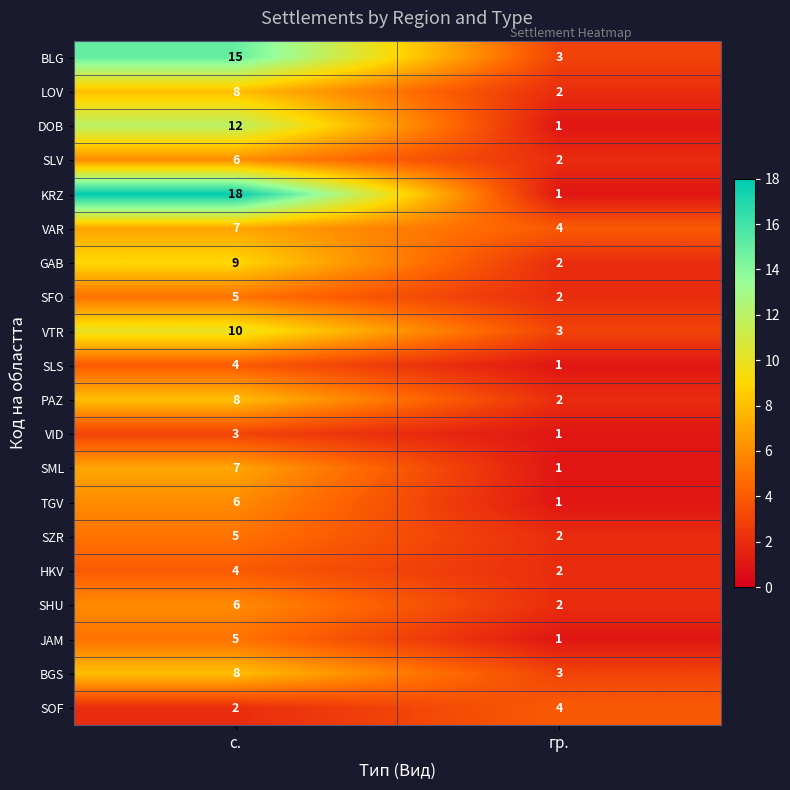

At which label does VTR reach its minimum?

гр.